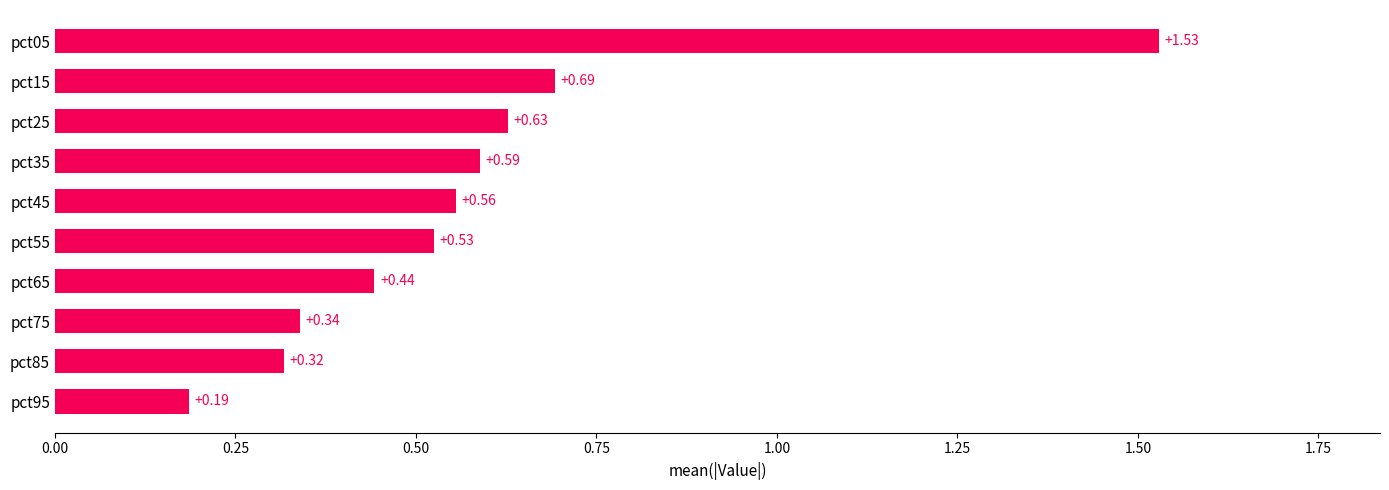

Does the chart contain any negative values?

No